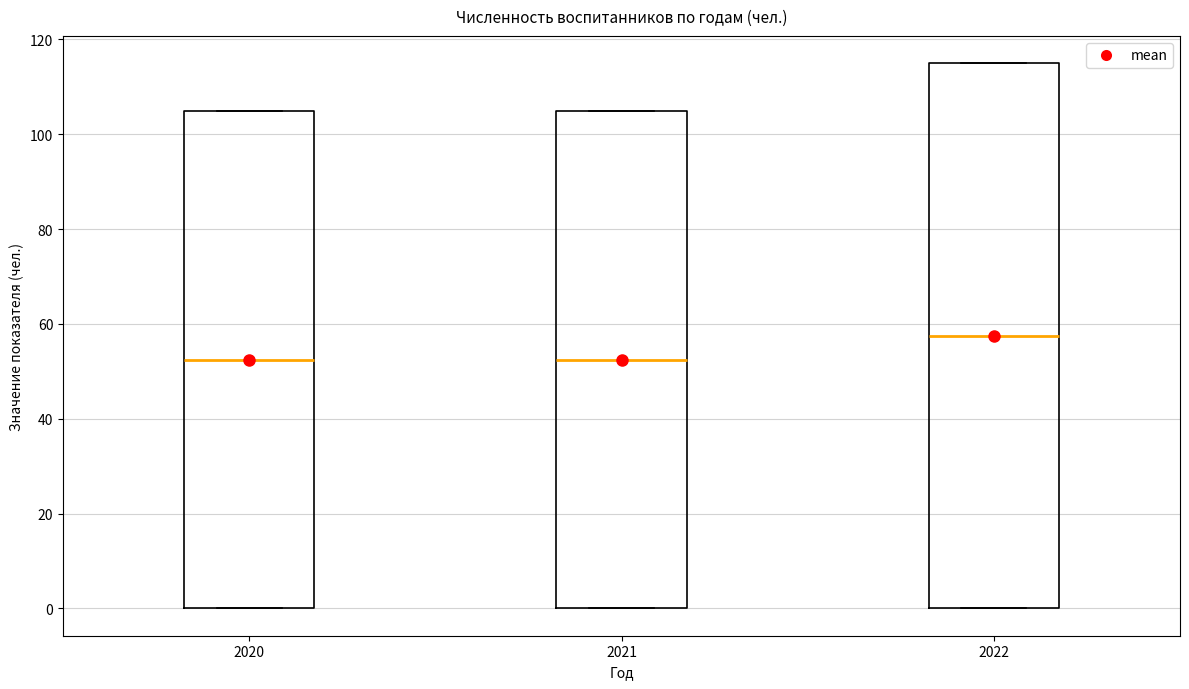

Which box has the highest median line?

2022